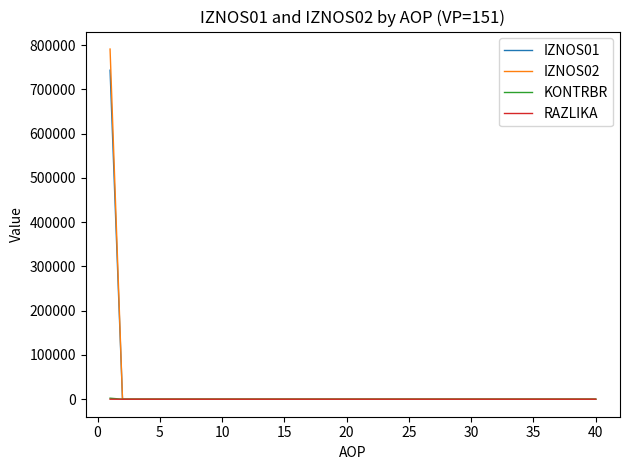

Which series has the largest range (max minus min)?

IZNOS02